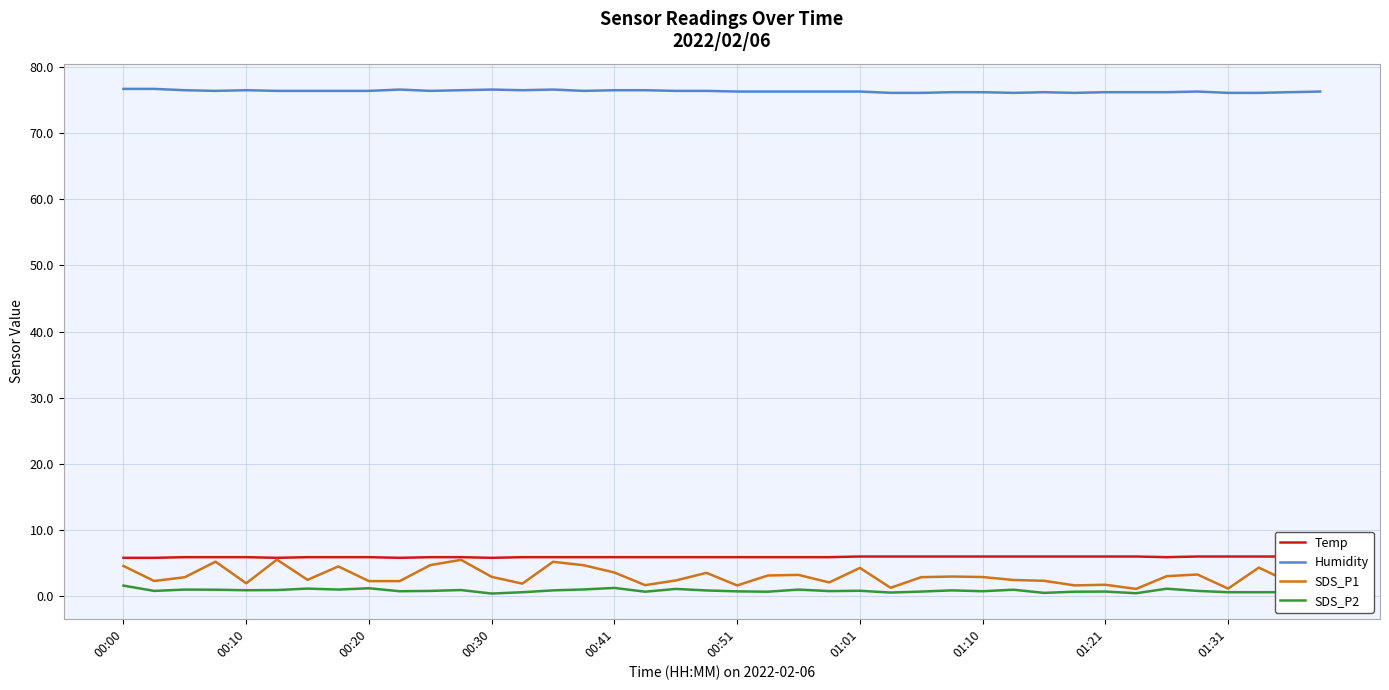

What is the sum of all Humidity values?

3053.9